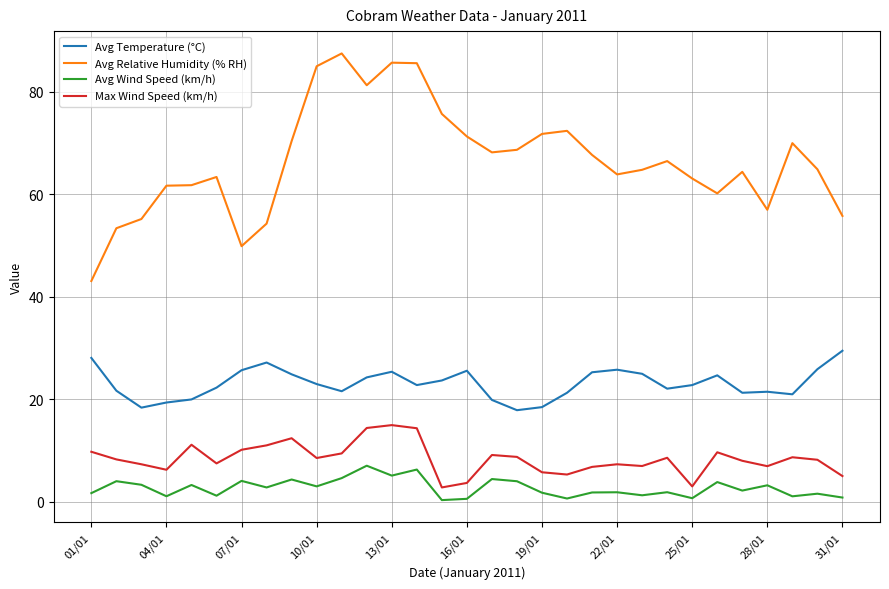

Which series has the largest total across all categories?

Avg Relative Humidity (% RH)